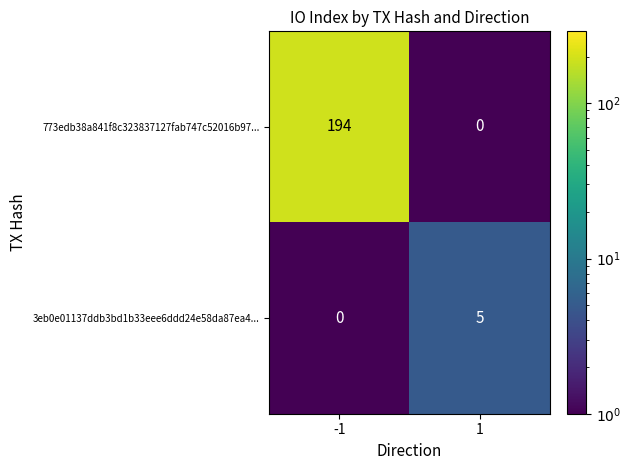

Is it true that 3eb0e01137ddb3bd1b33eee6ddd24e58da87ea4... equals 5 at 1?

True